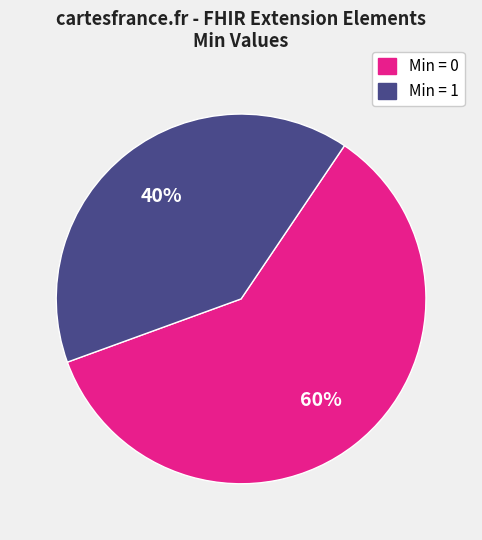

To the nearest percent, what is the average slice percentage?

50%